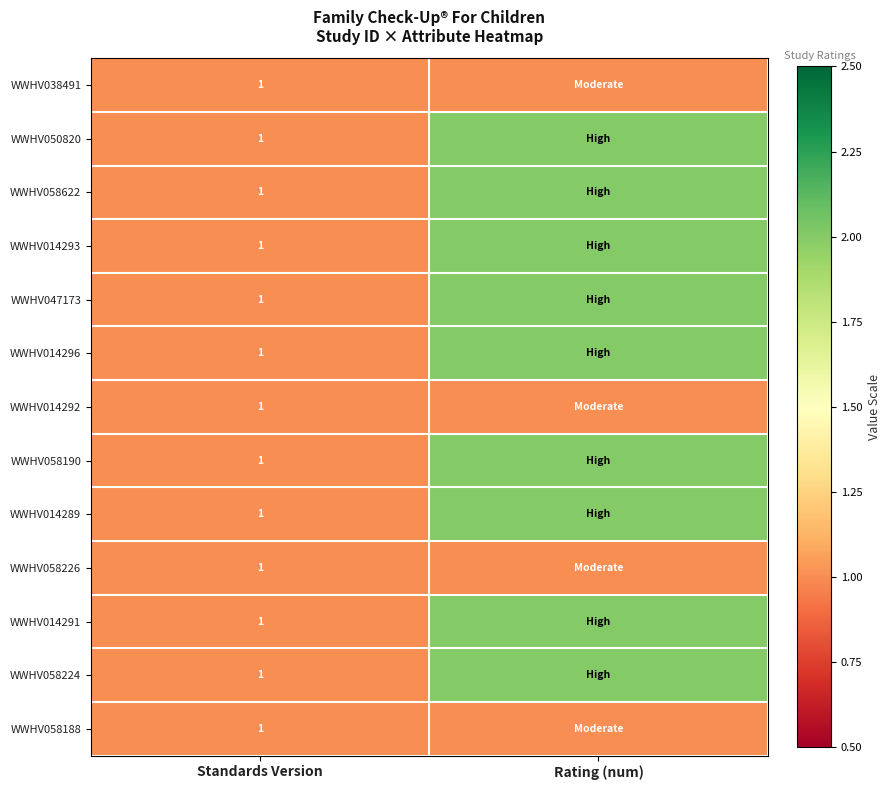

The WWHV014289 series shows 1 at Standards Version. True or false?

True